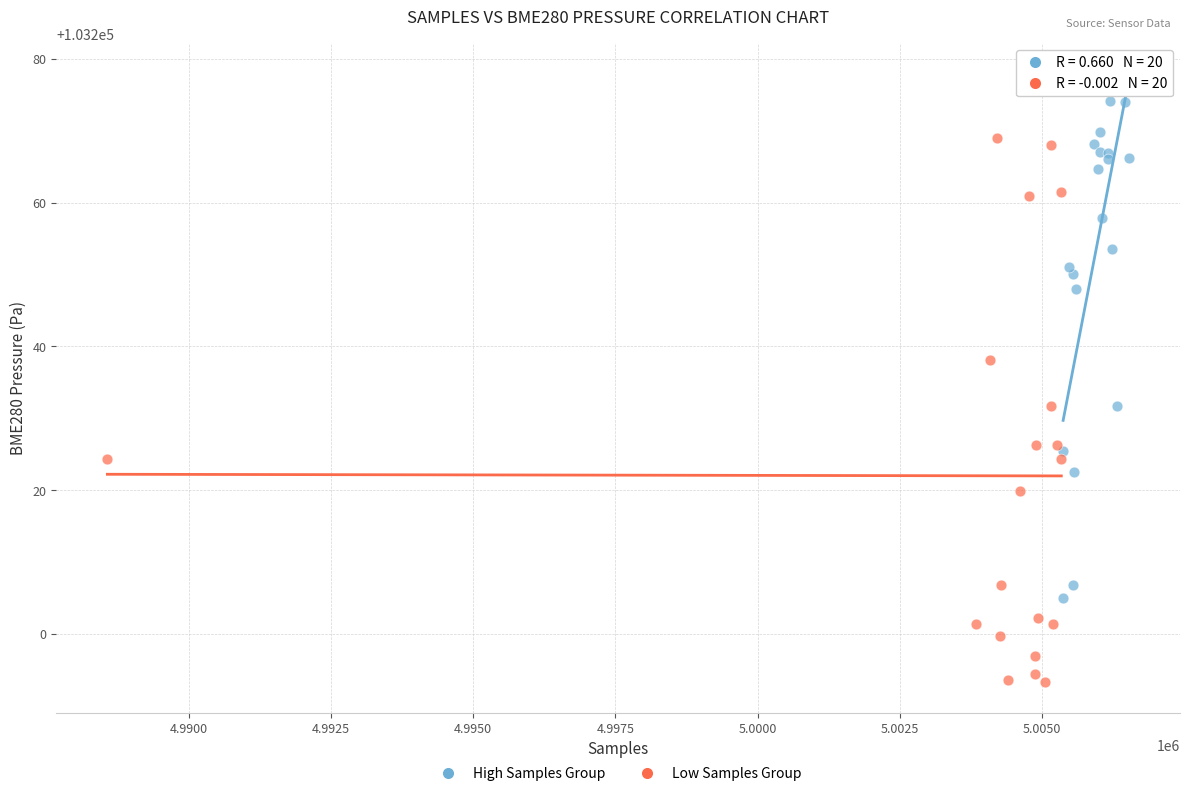

Which series reaches the maximum Y coordinate?

High Samples Group